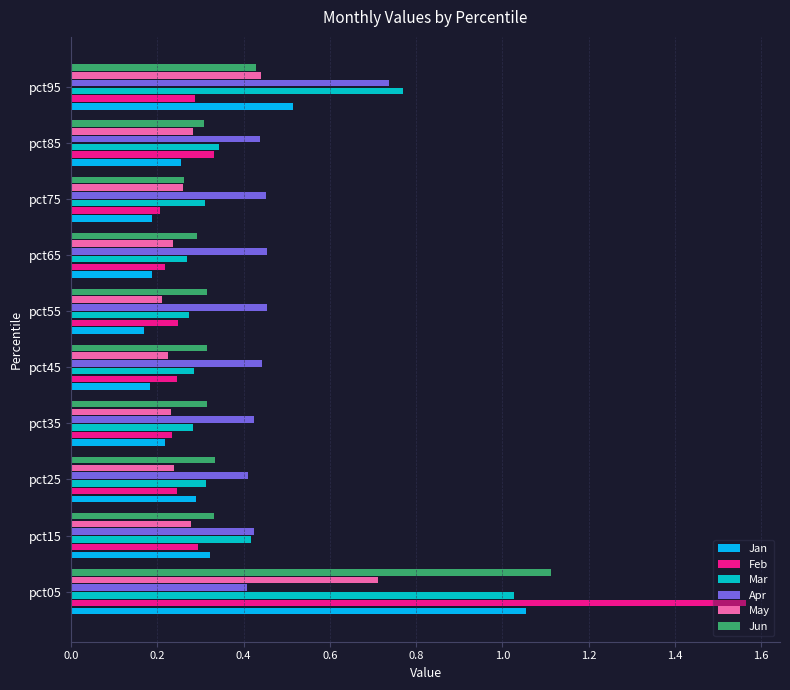

At which category is the sum across all series the highest?

pct05